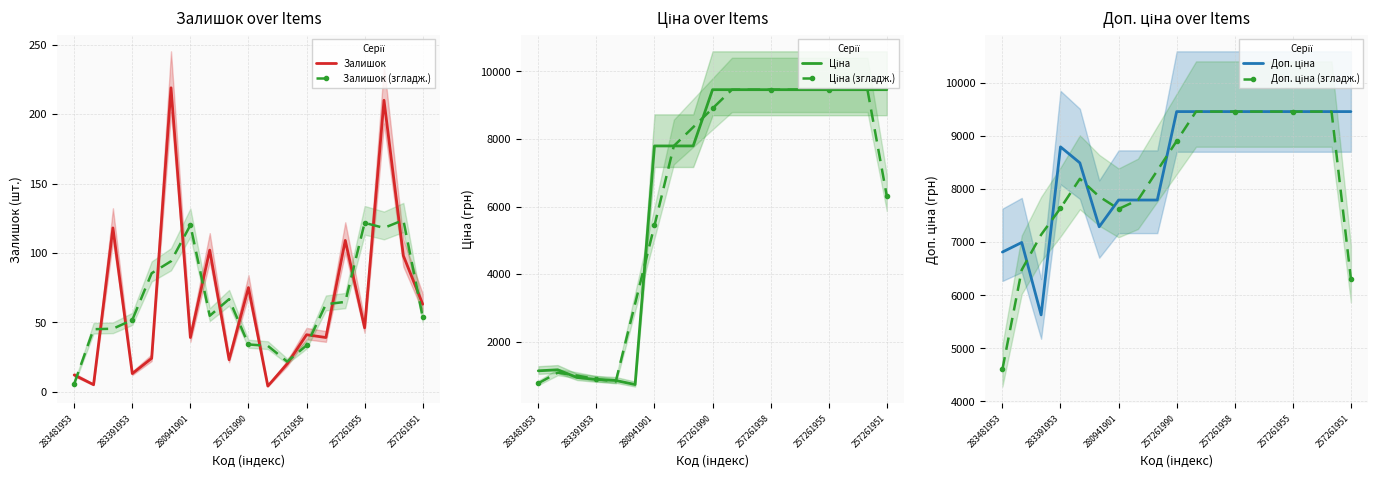

Count the number of data series in this chart.

6